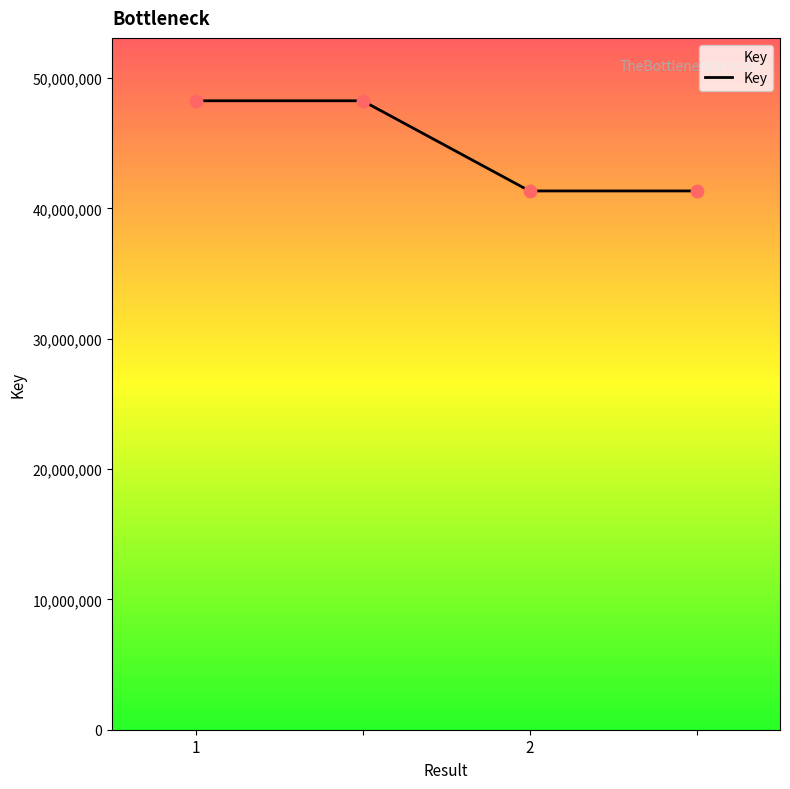

What is the maximum value shown in the chart?

48266367